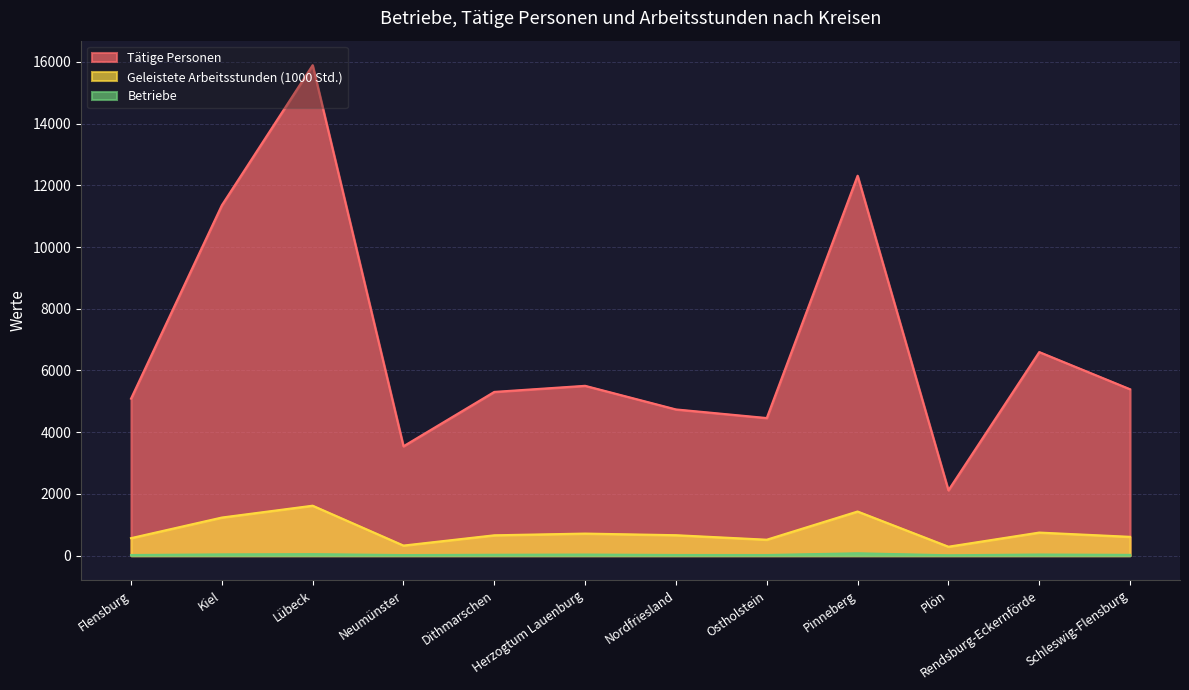

True or false: Geleistete Arbeitsstunden (1000 Std.) and Betriebe intersect in this chart.

False